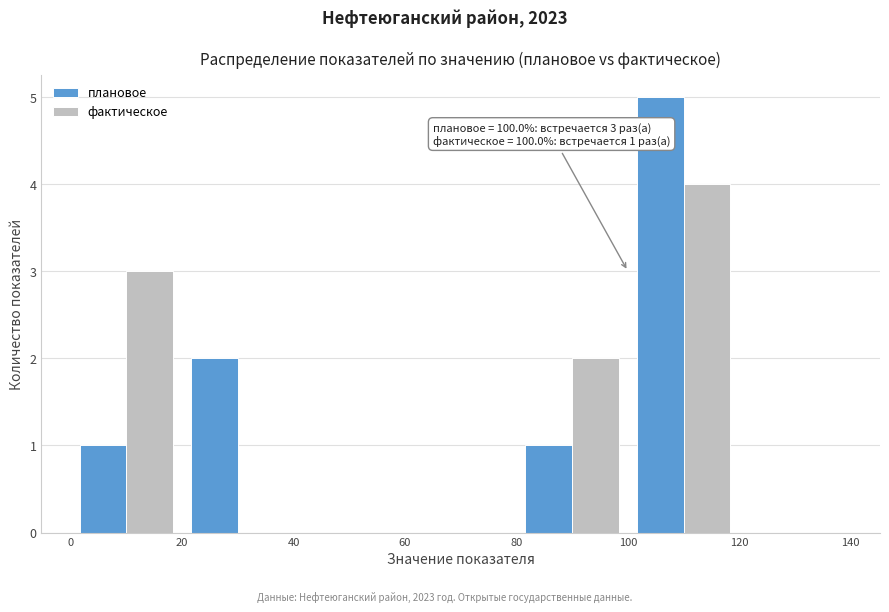

In the плановое series, which range on the x-axis has the tallest bar?

100 to 120